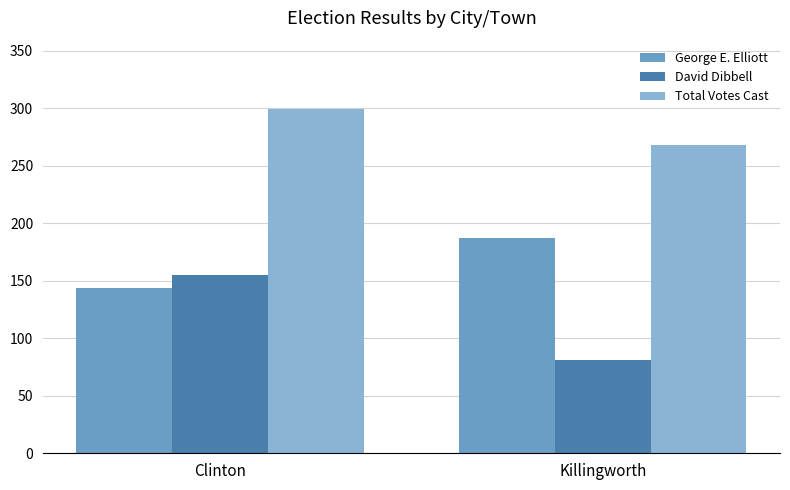

What is the sum of all David Dibbell values?

236